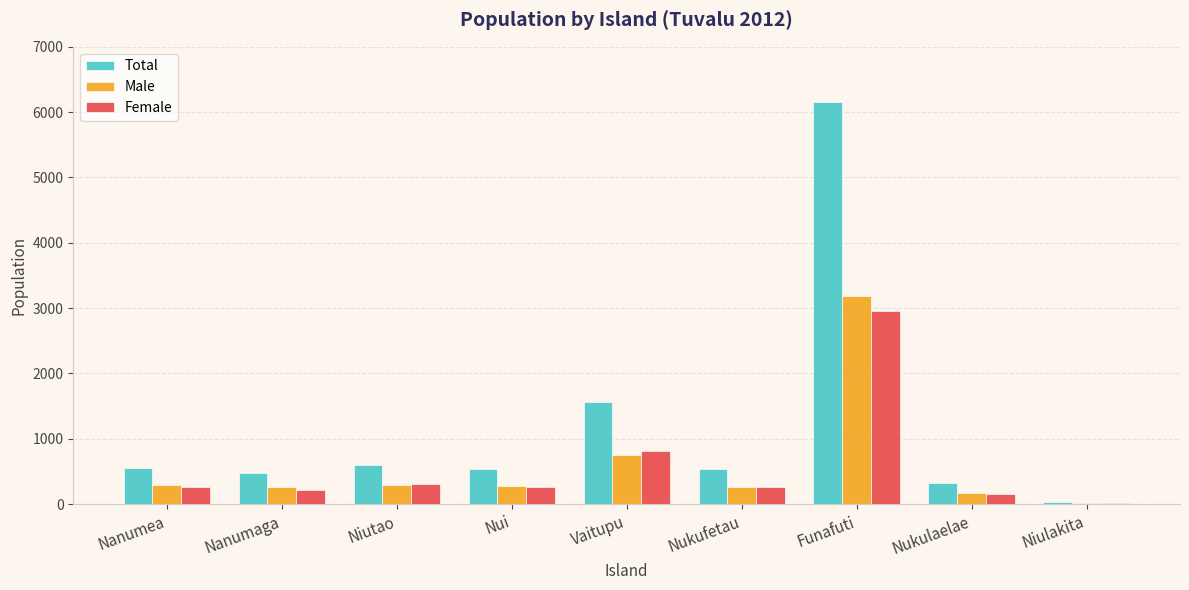

Is it true that Total equals 536 at Nukufetau?

True